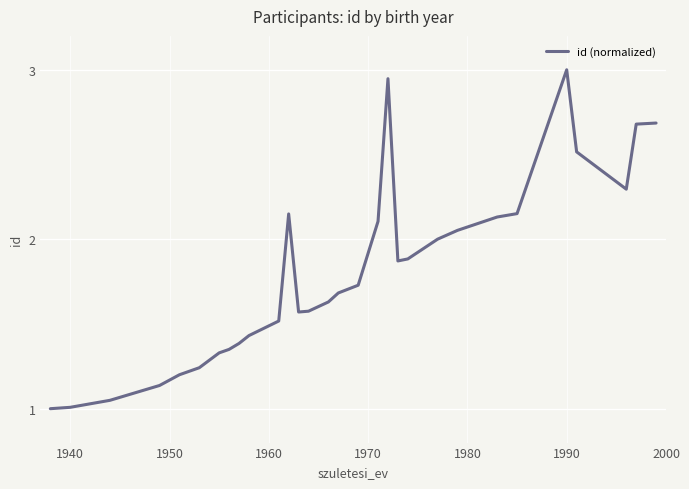

What is the greatest value displayed?

3.0